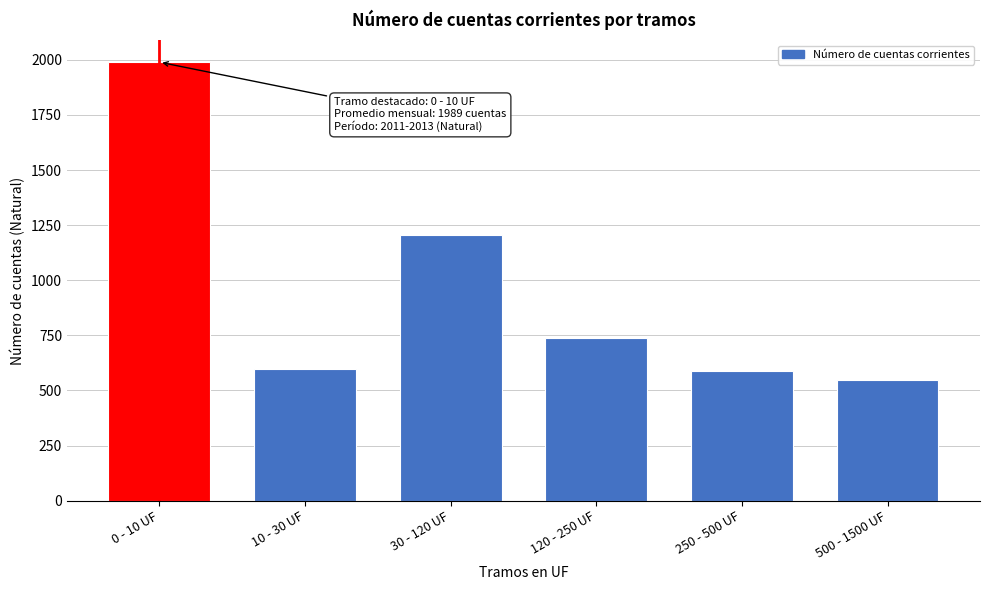

Reading right to left, list all the values displayed in this chart.

500 - 1500 UF=546.9	250 - 500 UF=587.1	120 - 250 UF=735.8	30 - 120 UF=1206.3	10 - 30 UF=598.2	0 - 10 UF=1989.3